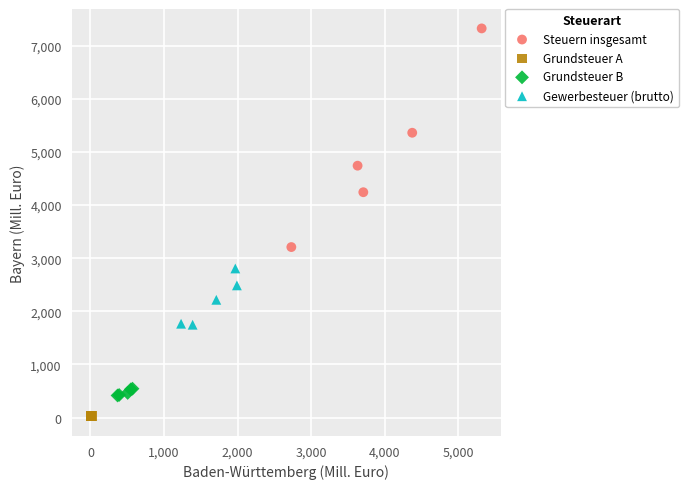

Which series has the largest Y range (max minus min)?

Steuern insgesamt